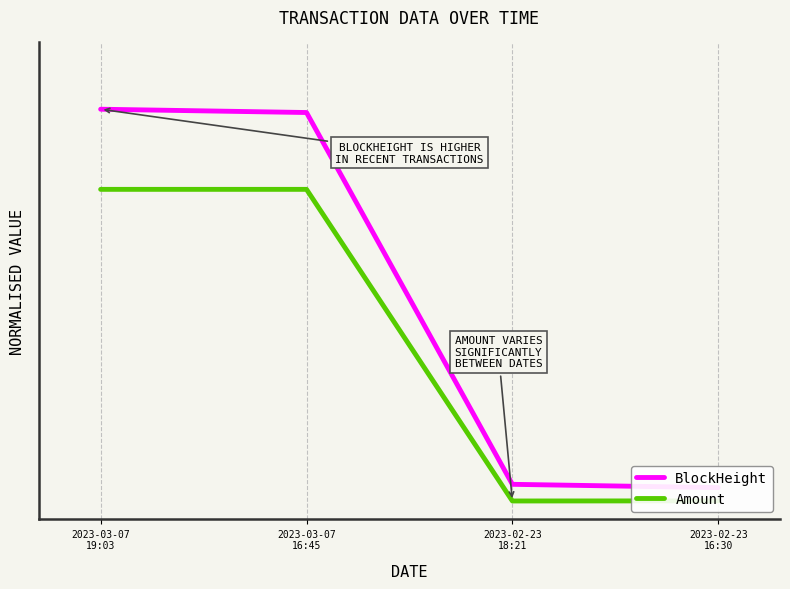

At which category does Amount reach its first local valley?

2023-02-23
18:21